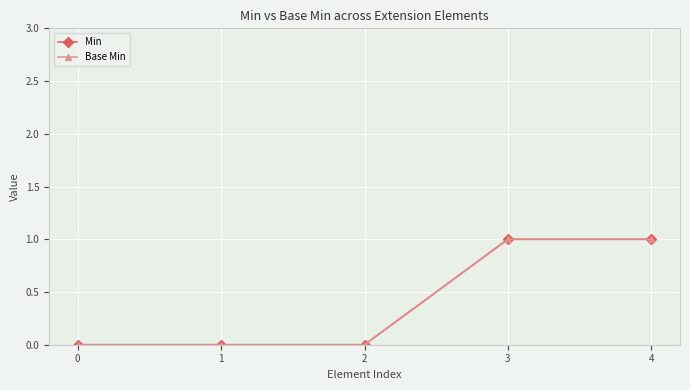

Rank the series at 0 from highest to lowest value.

Min, Base Min